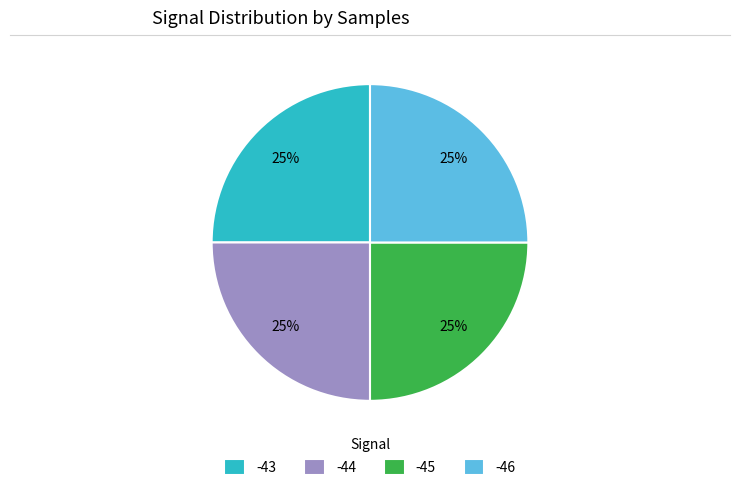

To the nearest percent, what is the combined percentage of -45 and -44?

50%